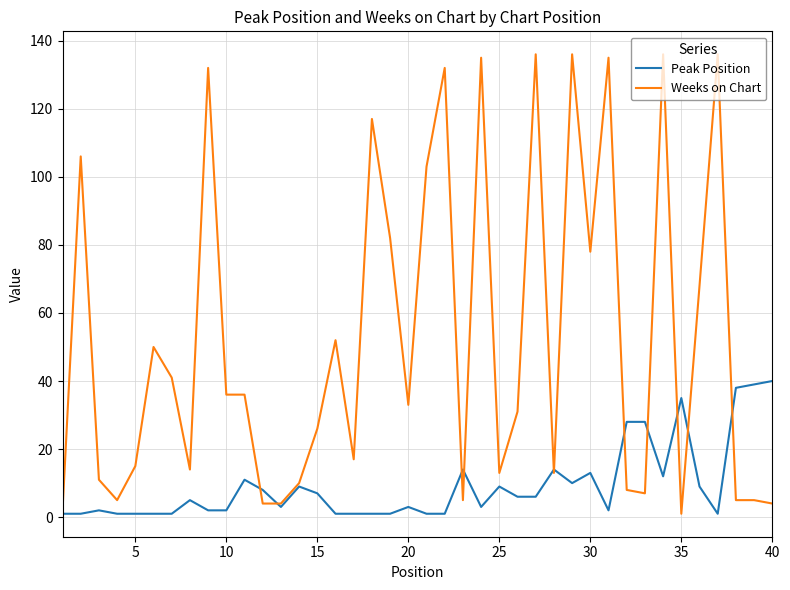

What is the maximum value for Weeks on Chart?

136